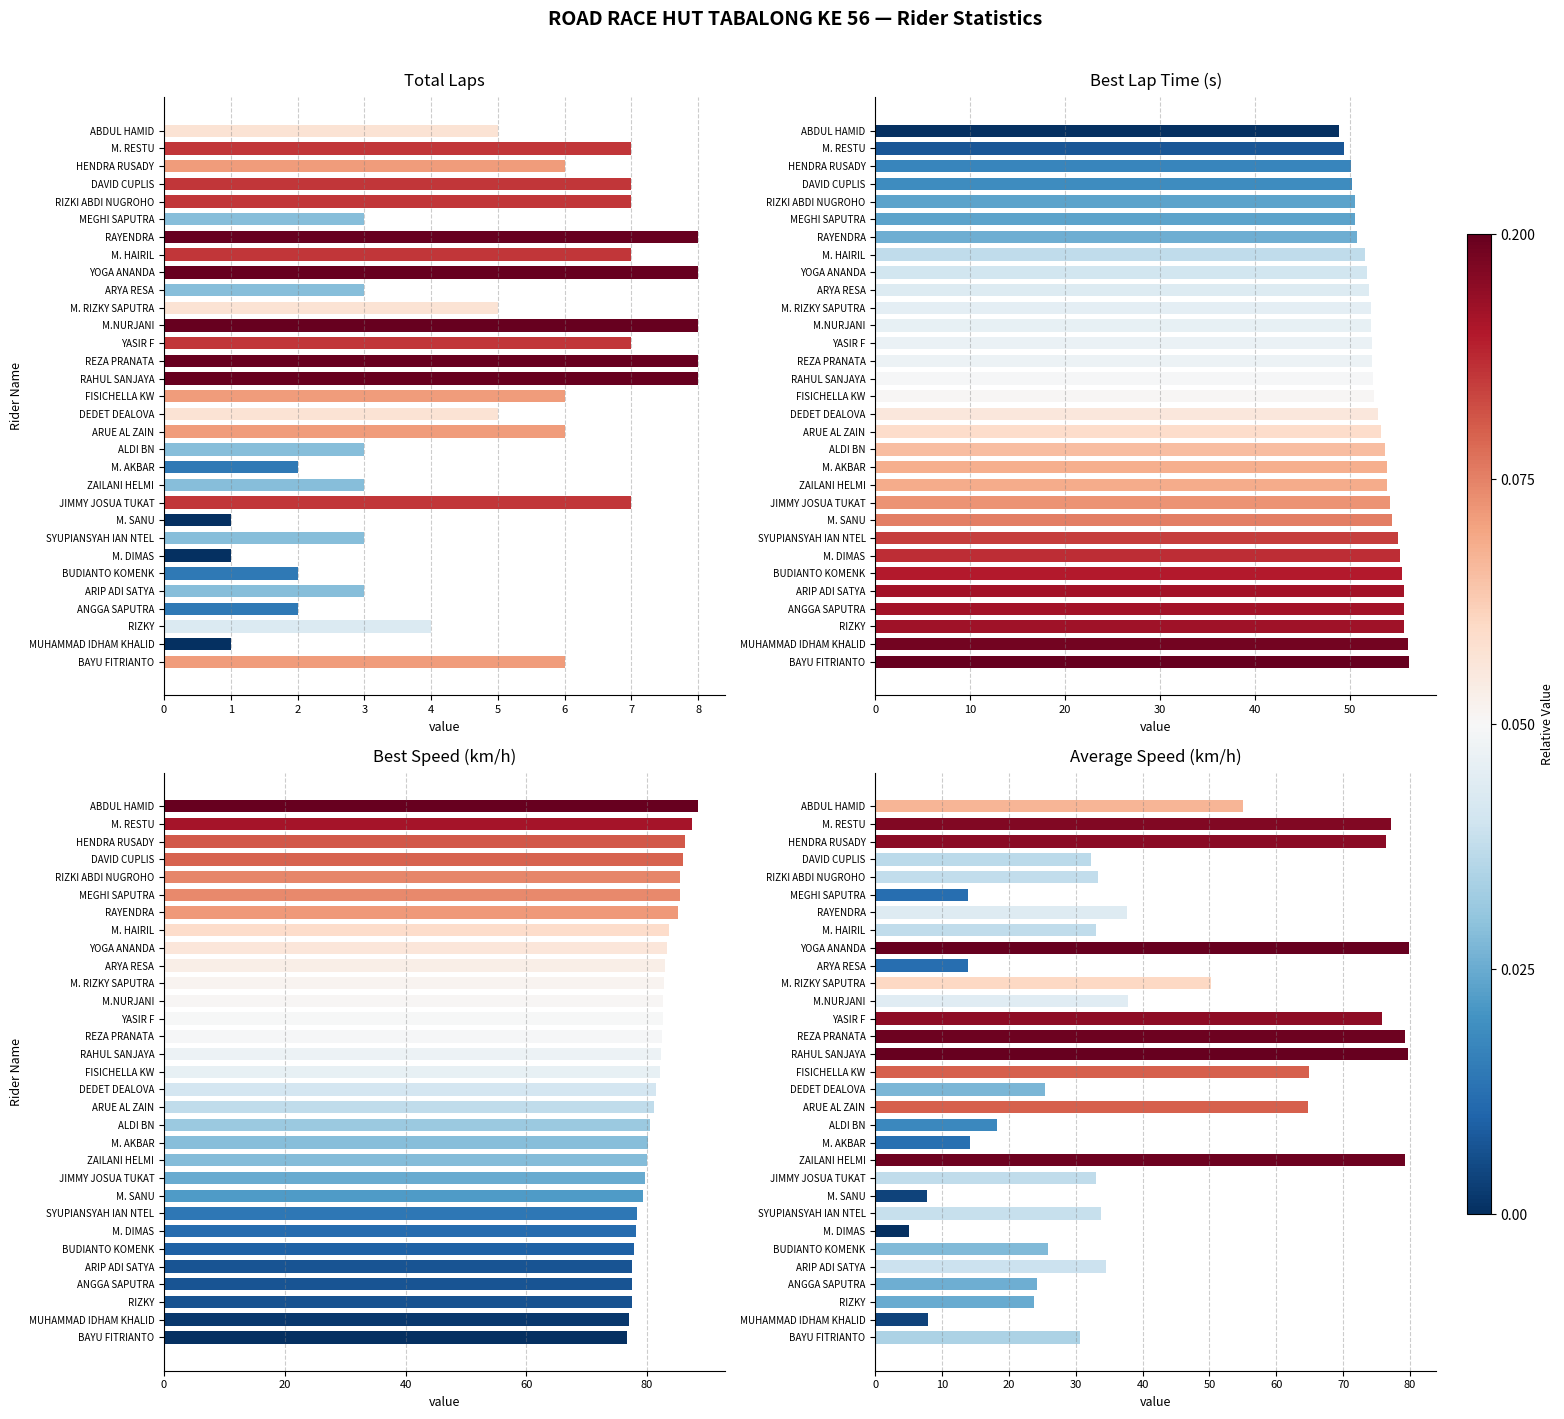

How many groups of bars are there?

31